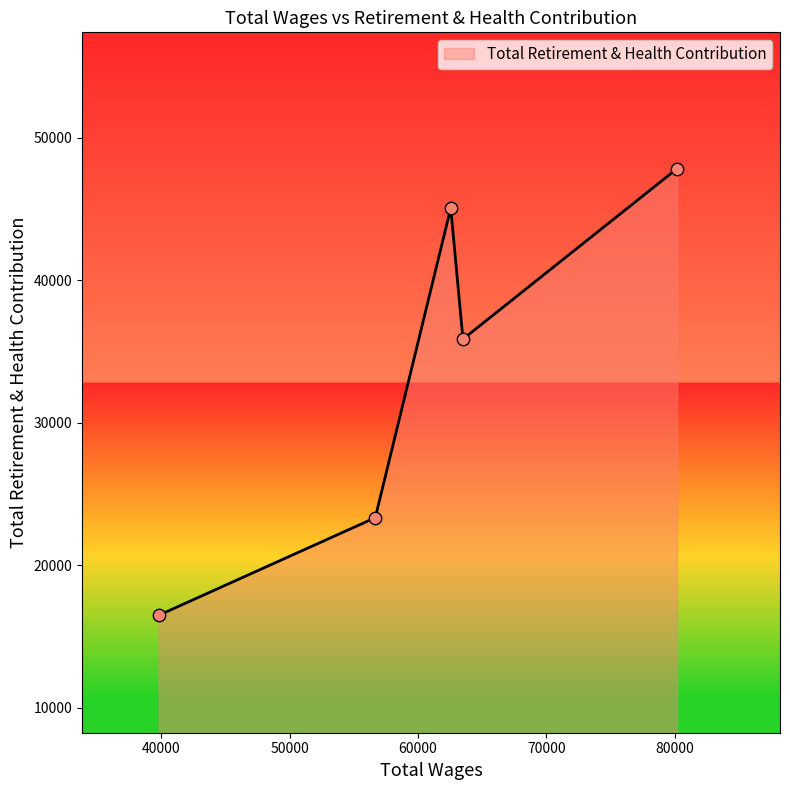

What is the maximum value shown in the chart?

47830